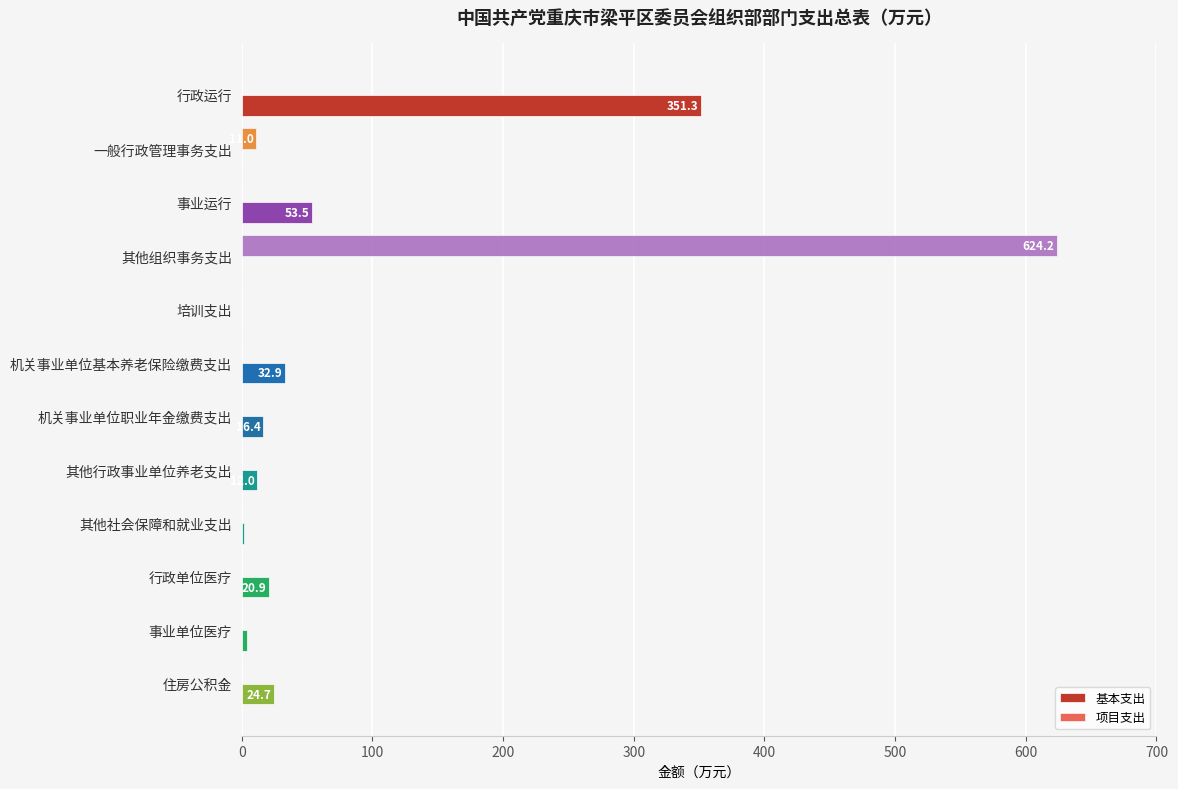

What is the sum of all 项目支出 values?

635.2